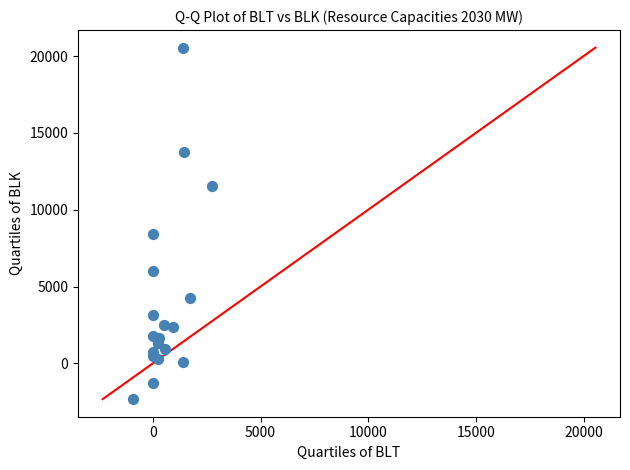

What Y value in the scatter plot is closest to 9108?

8417.0